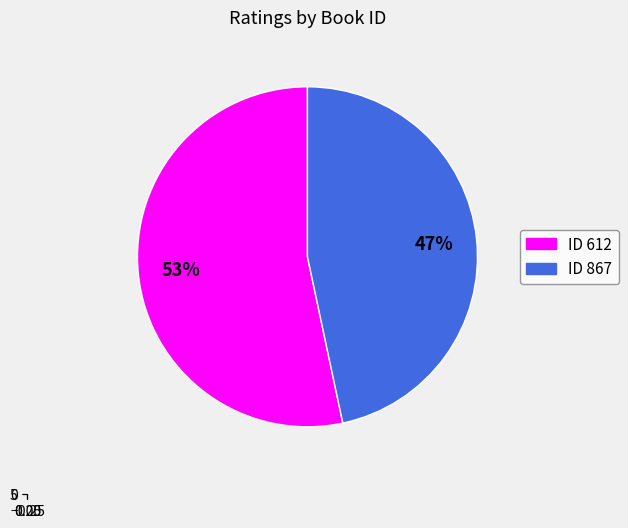

The 867 slice represents 47% of the pie. True or false?

True